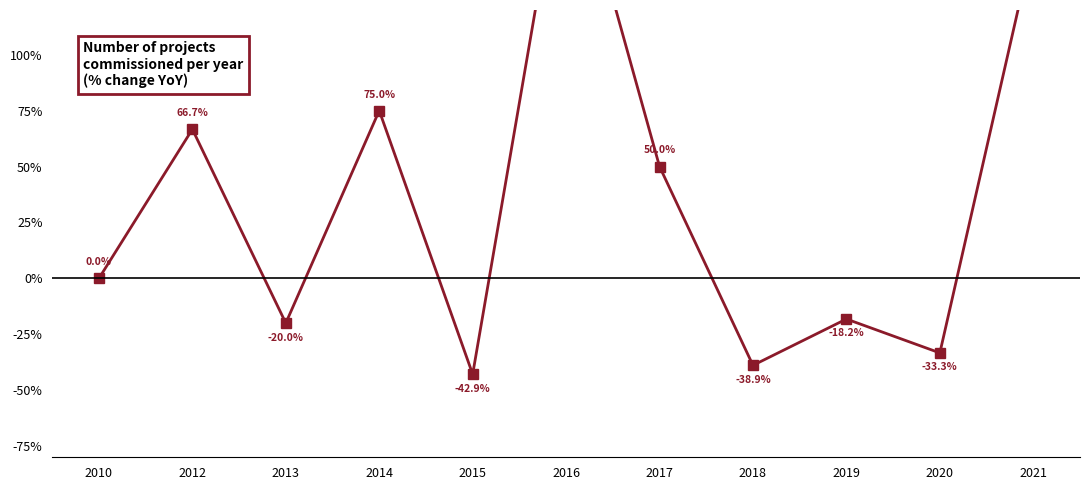

How many series are shown in this chart?

1